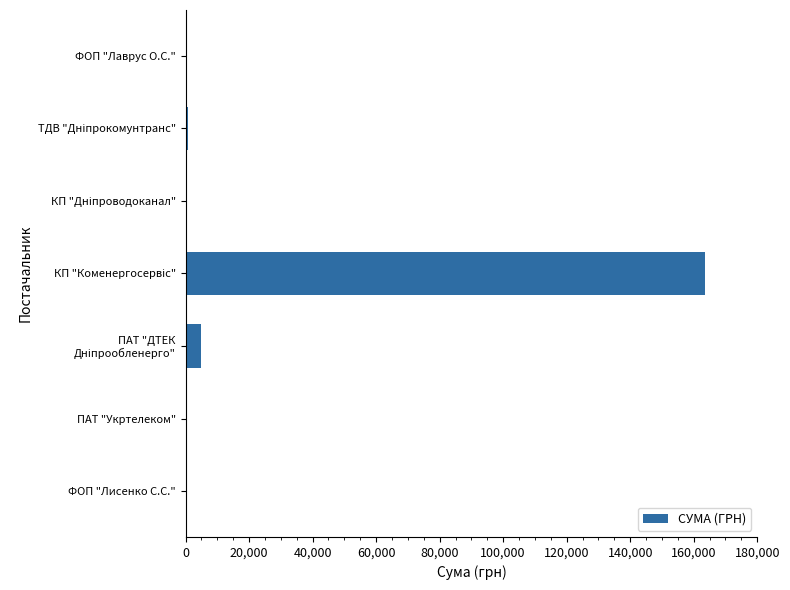

What is the sum of all values?

170100.0